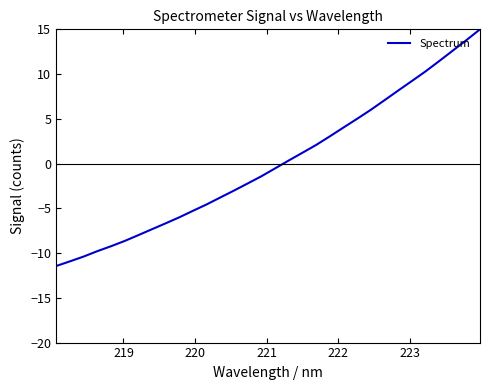

What is the maximum value shown in the chart?

15.0